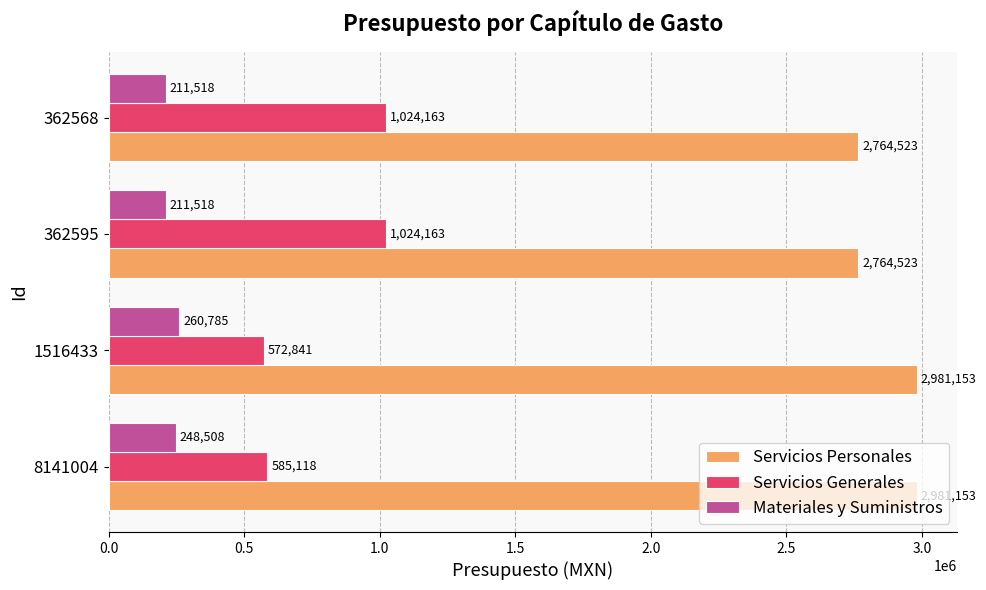

Which series has the widest spread of values?

Servicios Generales